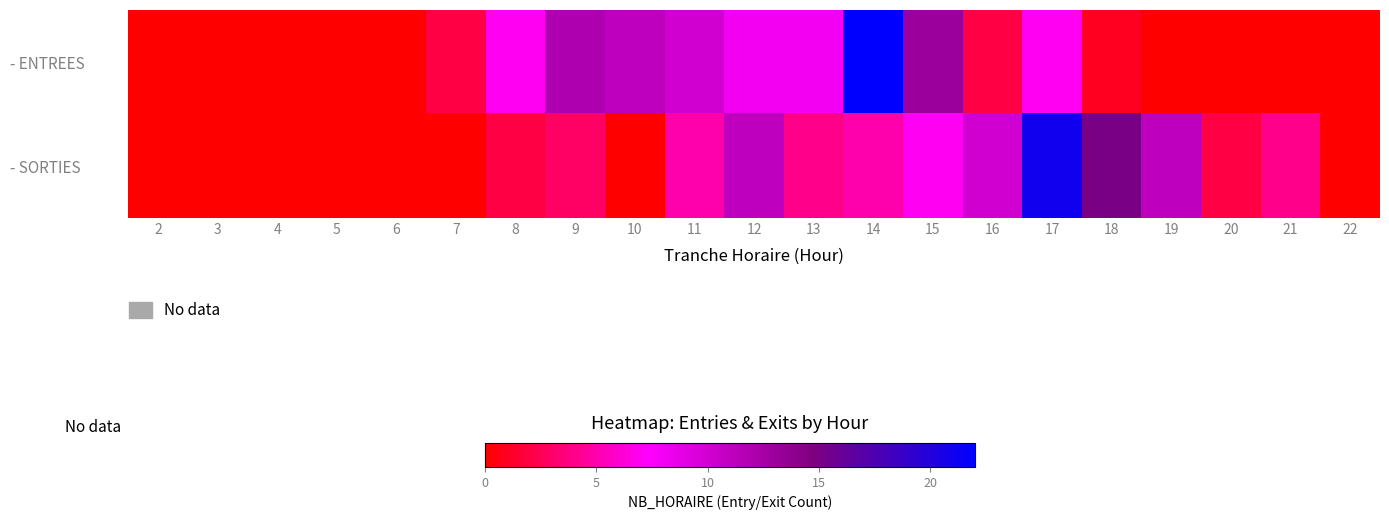

Reading left to right, what are all the values shown in this chart?

- ENTREES: 2=0	3=0	4=0	5=0	6=0	7=2	8=7	9=12	10=11	11=10	12=8	13=8	14=22	15=13	16=2	17=7	18=1	19=0	20=0	21=0	22=0
- SORTIES: 2=0	3=0	4=0	5=0	6=0	7=0	8=2	9=3	10=0	11=5	12=11	13=4	14=5	15=7	16=10	17=21	18=15	19=11	20=2	21=4	22=0